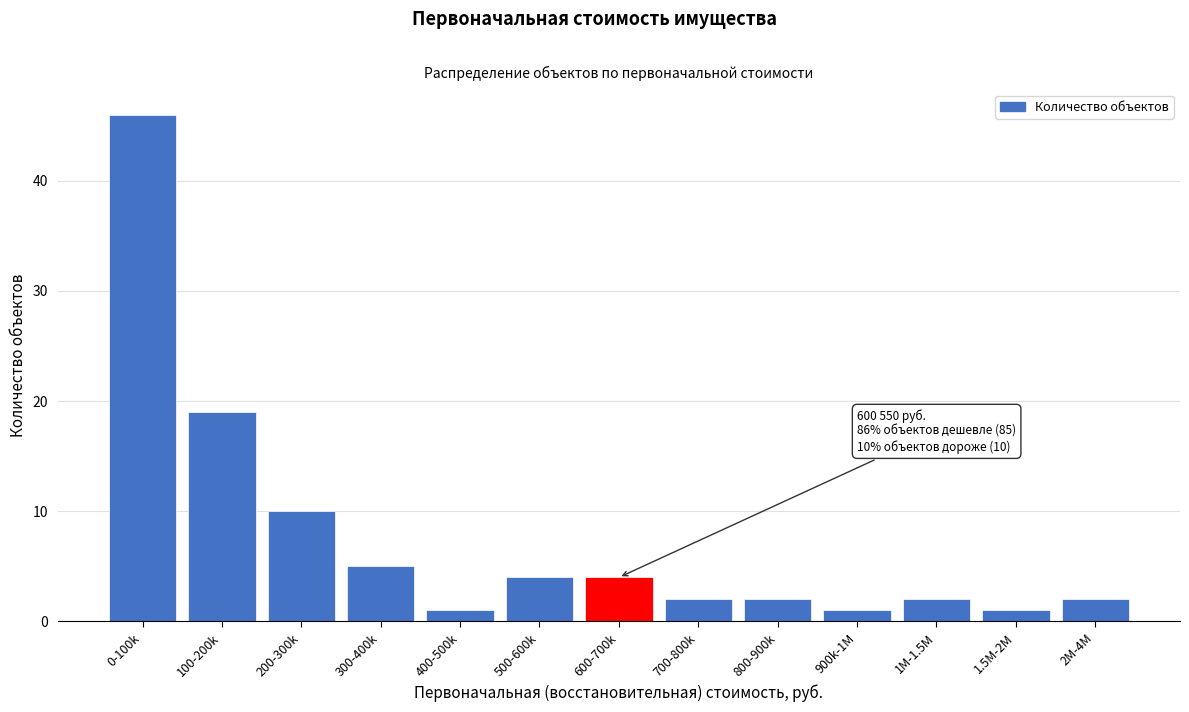

Reading right to left, extract all data points from this chart.

2M-4M=2	1.5M-2M=1	1M-1.5M=2	900k-1M=1	800-900k=2	700-800k=2	600-700k=4	500-600k=4	400-500k=1	300-400k=5	200-300k=10	100-200k=19	0-100k=46